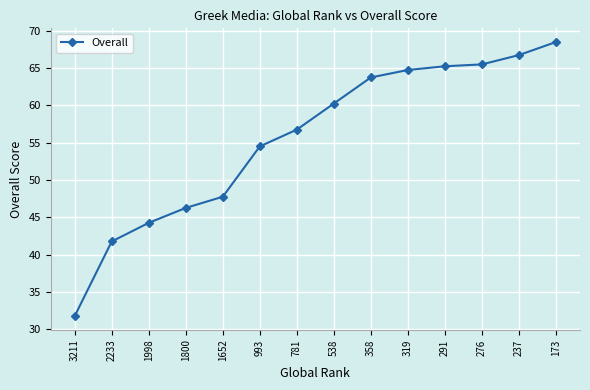

Is it true that the value at 993 is 54.5?

True